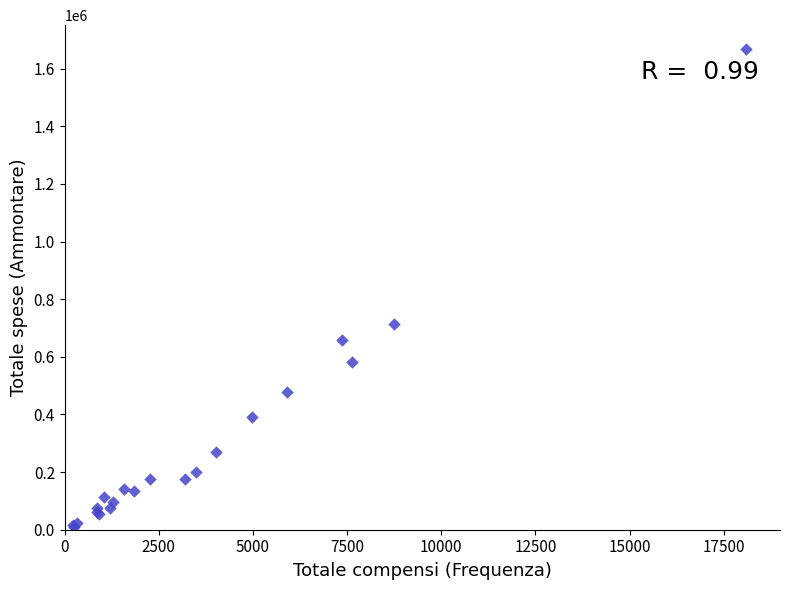

What Y value in the scatter plot is closest to 839355?

713393